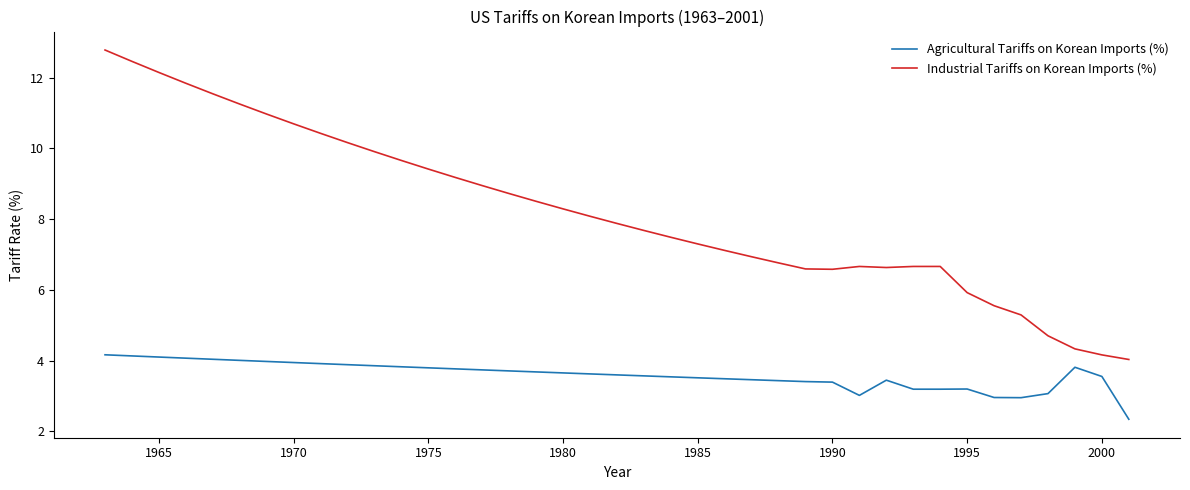

In Industrial Tariffs on Korean Imports (%), how many points are lower than both neighbors (excluding endpoints)?

2